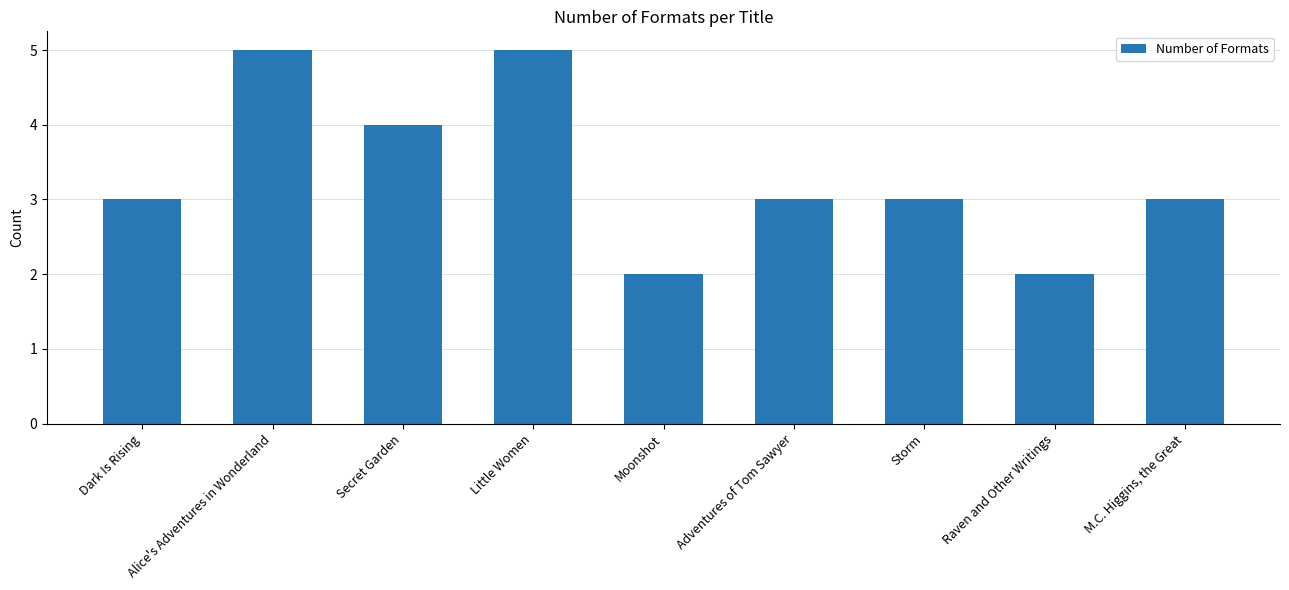

The chart shows a value of 3 at Storm. True or false?

True